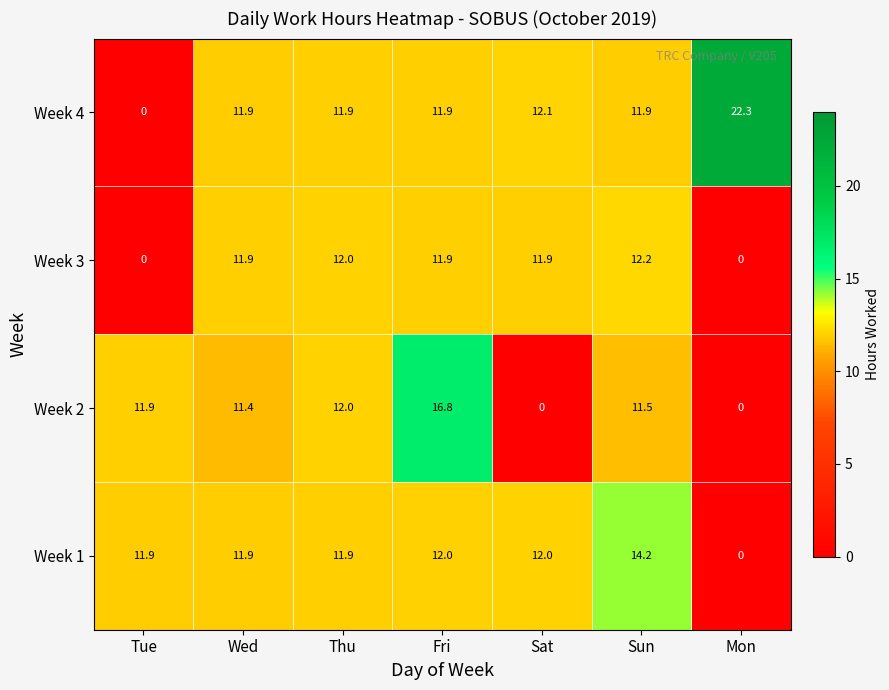

Which series has the widest spread of values?

Week 4